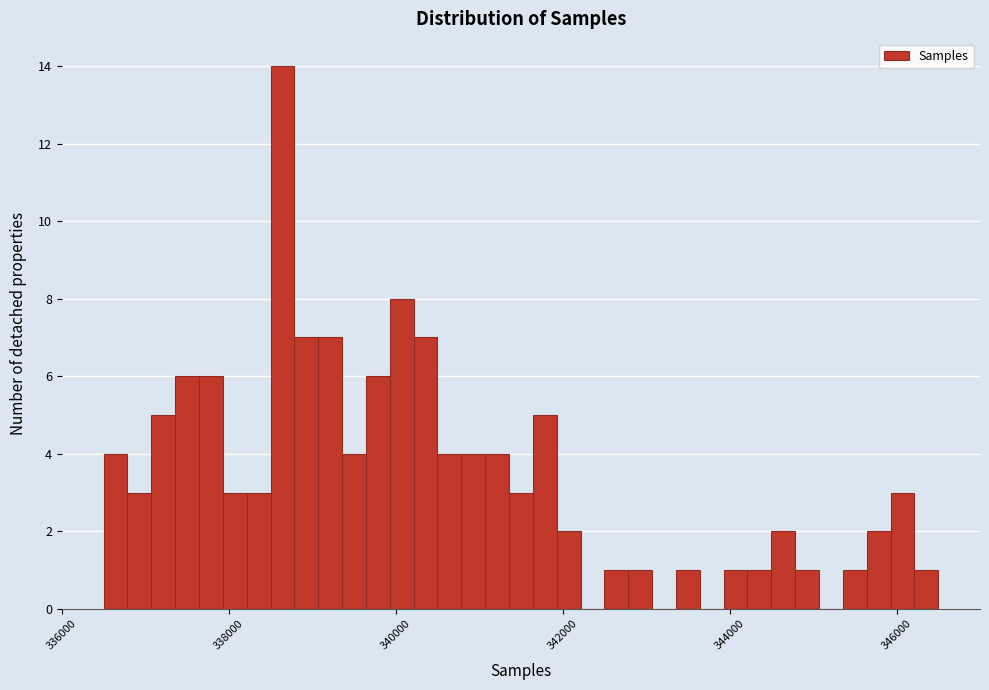

Read against the x-axis, roughly where is the centre of the tallest bar?

338600